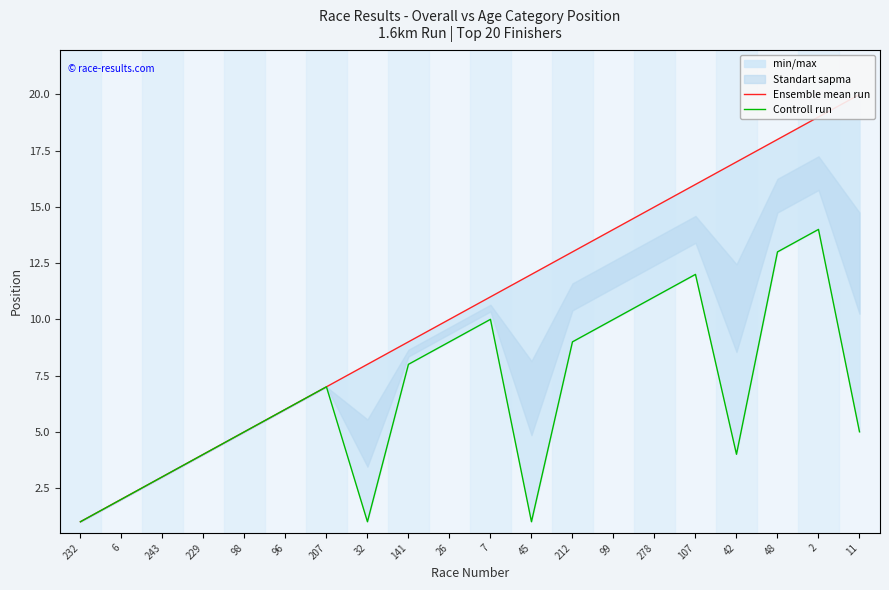

True or false: Controll run has a value of 3 at 243.

True